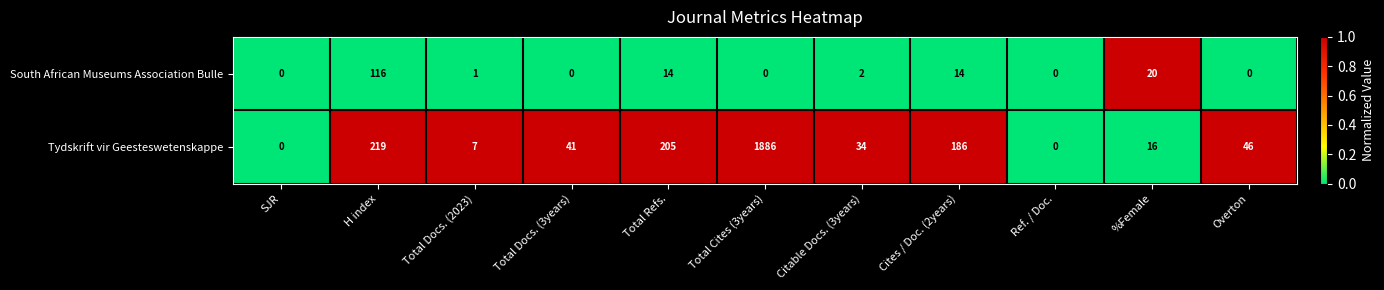

Which series has the widest spread of values?

Tydskrift vir Geesteswetenskappe